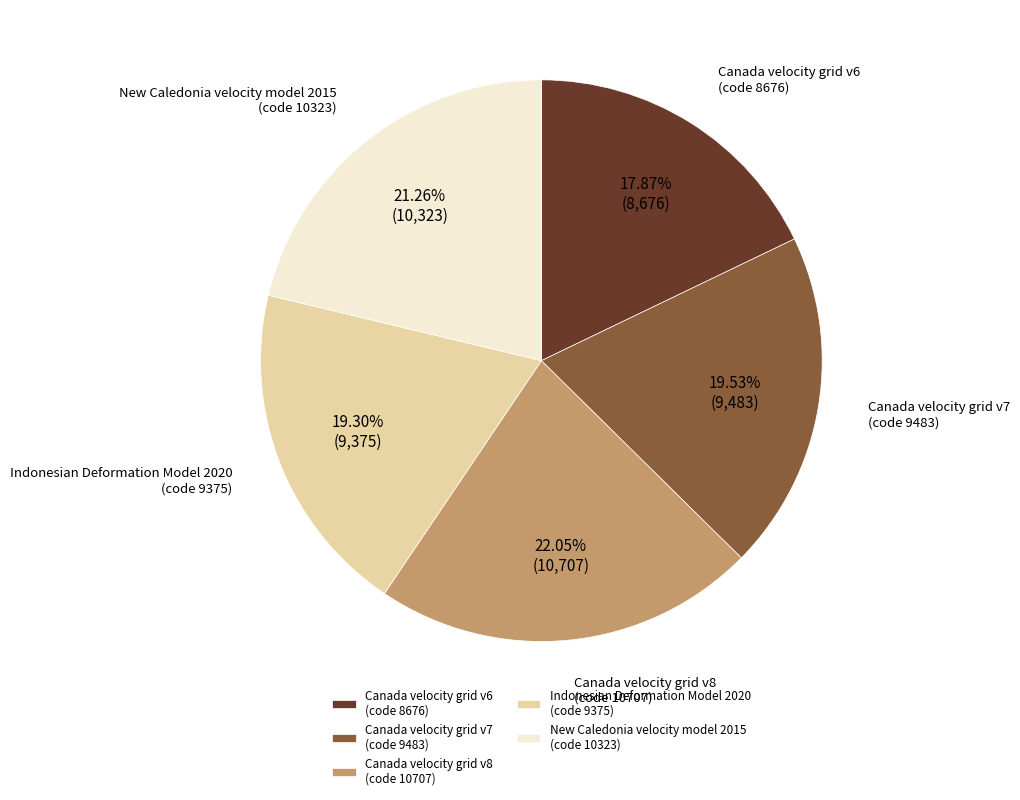

Is it true that Canada velocity grid v8 is 35% of the pie?

False